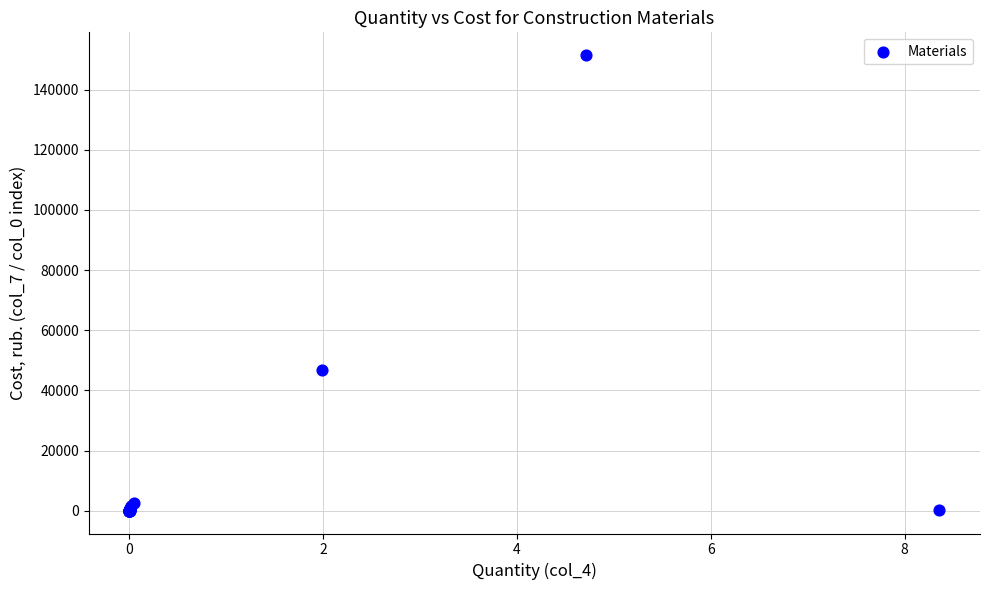

What Y value in the scatter plot is closest to 75738?

46814